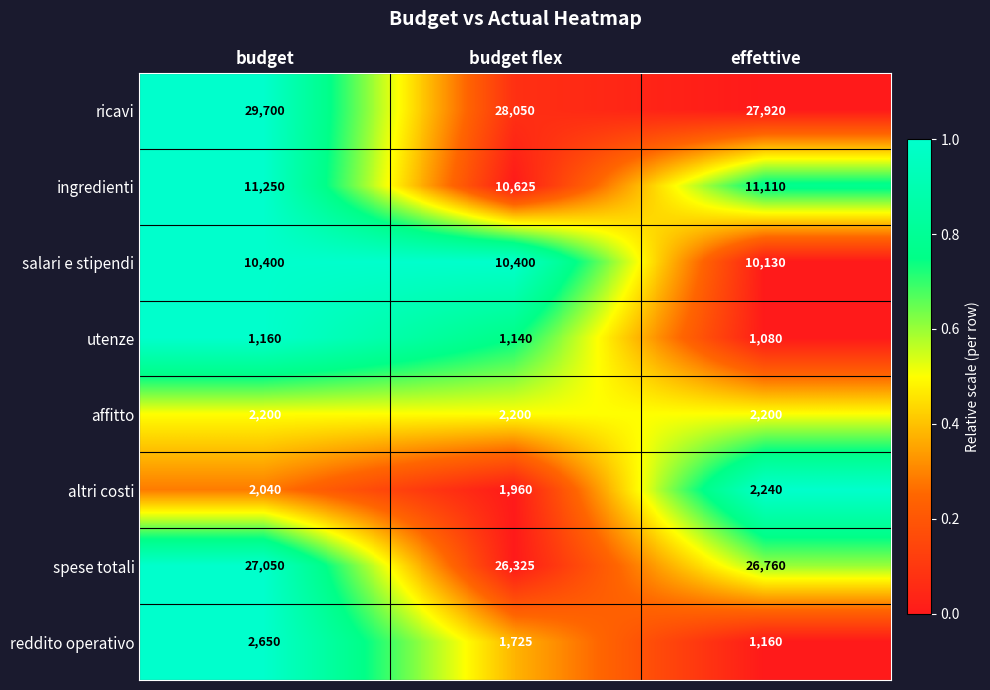

What is the total value across all series at effettive?

82600